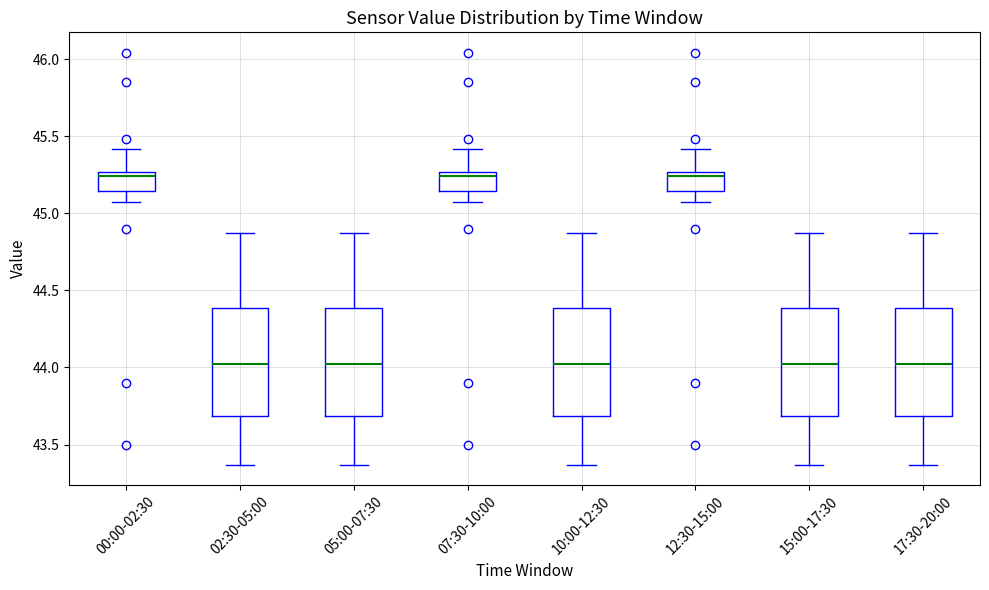

Reading left to right, transcribe this box plot: for each box, give where its median line is, the range the box spans, and where its two whiskers end, as read against the y-axis. The values are not printed on the chart, so give them approximately, as read against the axis.

00:00-02:30: median 45.25 (just below the box's upper edge), box 45.15 to 45.25, whiskers 45.05 to 45.40
02:30-05:00: median 44.05, box 43.70 to 44.40, whiskers 43.35 to 44.85
05:00-07:30: median 44.05, box 43.70 to 44.40, whiskers 43.35 to 44.85
07:30-10:00: median 45.25 (just below the box's upper edge), box 45.15 to 45.25, whiskers 45.05 to 45.40
10:00-12:30: median 44.05, box 43.70 to 44.40, whiskers 43.35 to 44.85
12:30-15:00: median 45.25 (just below the box's upper edge), box 45.15 to 45.25, whiskers 45.05 to 45.40
15:00-17:30: median 44.05, box 43.70 to 44.40, whiskers 43.35 to 44.85
17:30-20:00: median 44.05, box 43.70 to 44.40, whiskers 43.35 to 44.85